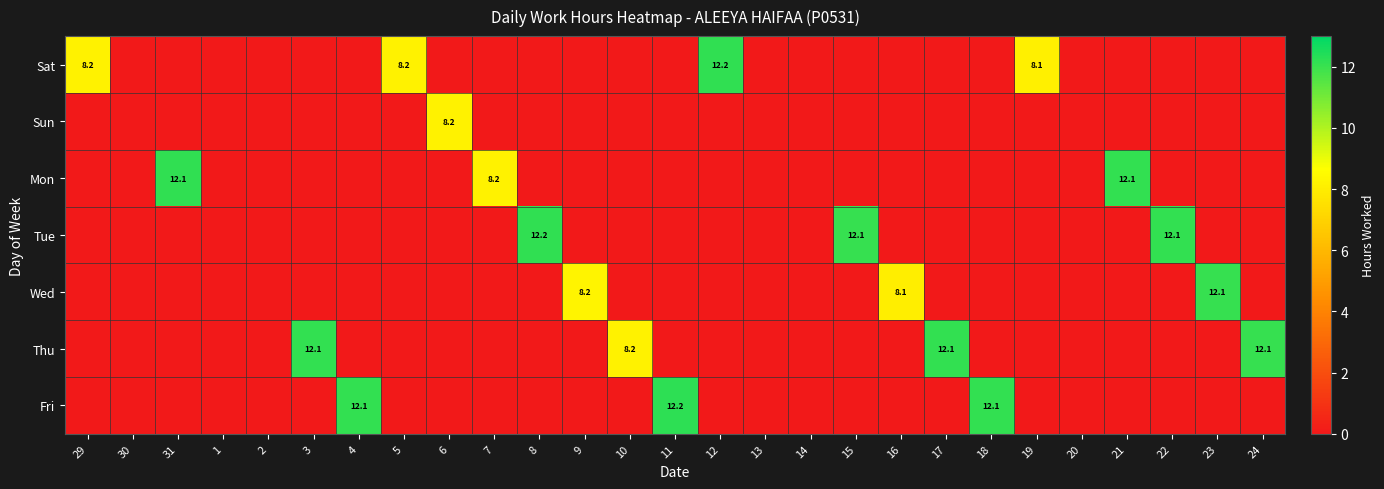

How many values in the Mon series exceed 0?

3